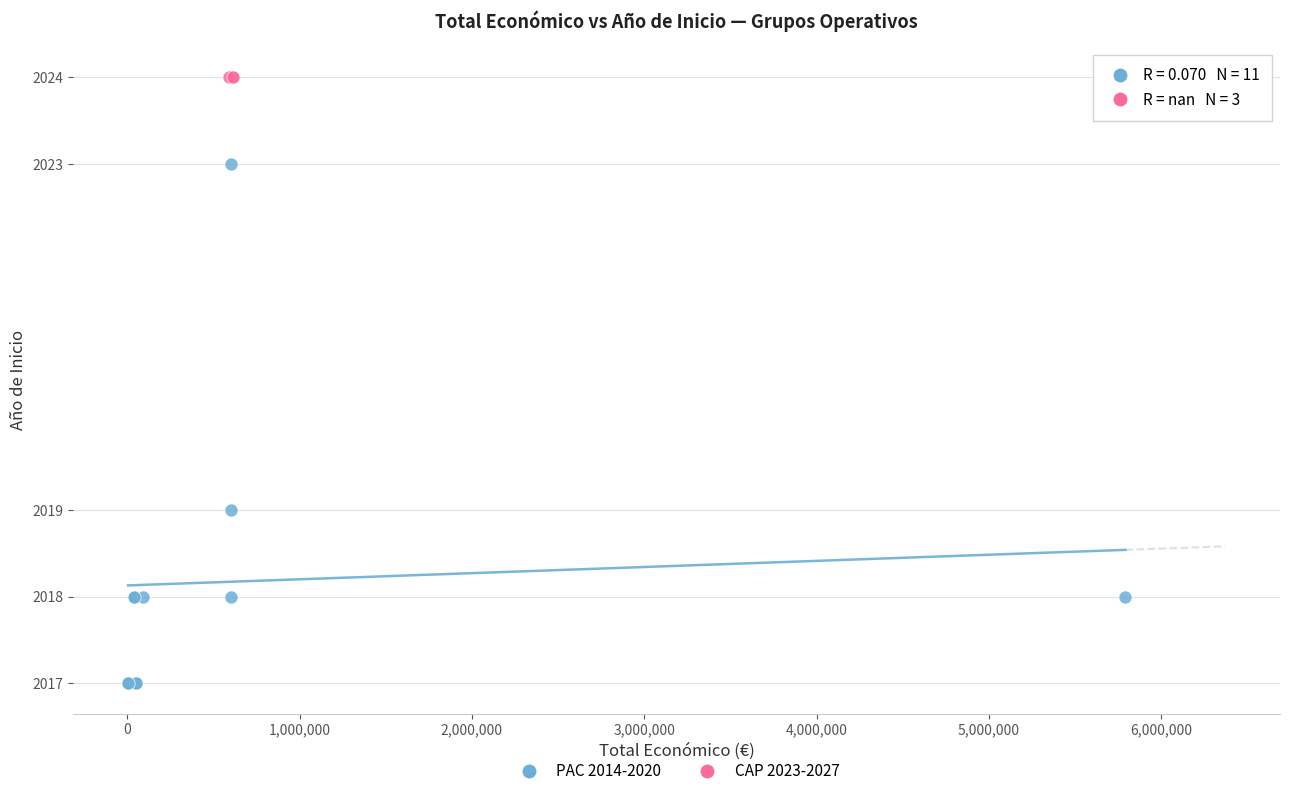

Which series contains the lowest Y value?

PAC 2014-2020